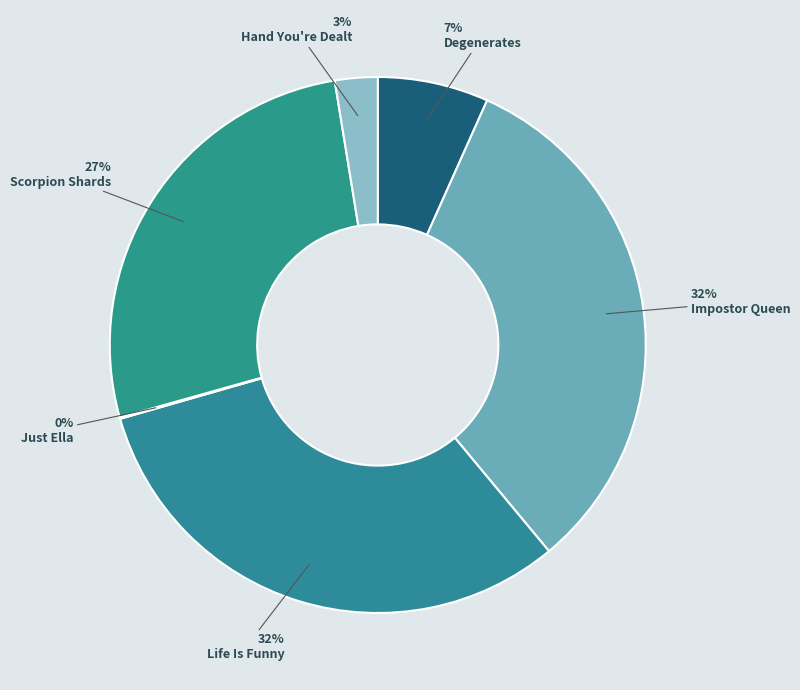

Does any single category account for the majority?

No